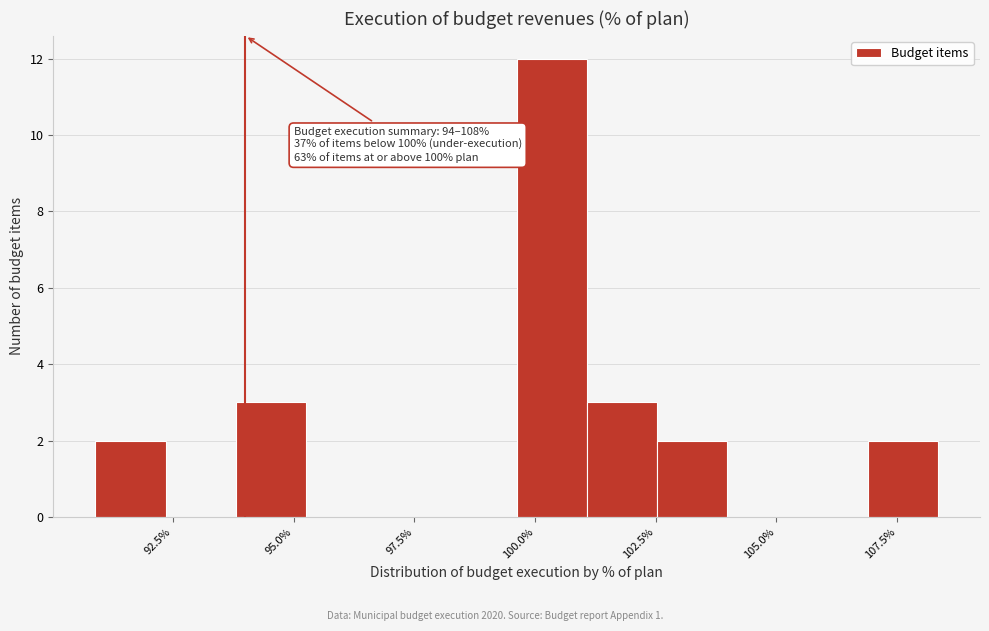

Around what value on the x-axis is the tallest bar? Give the approximate position of its centre, as read against the axis.

100.5